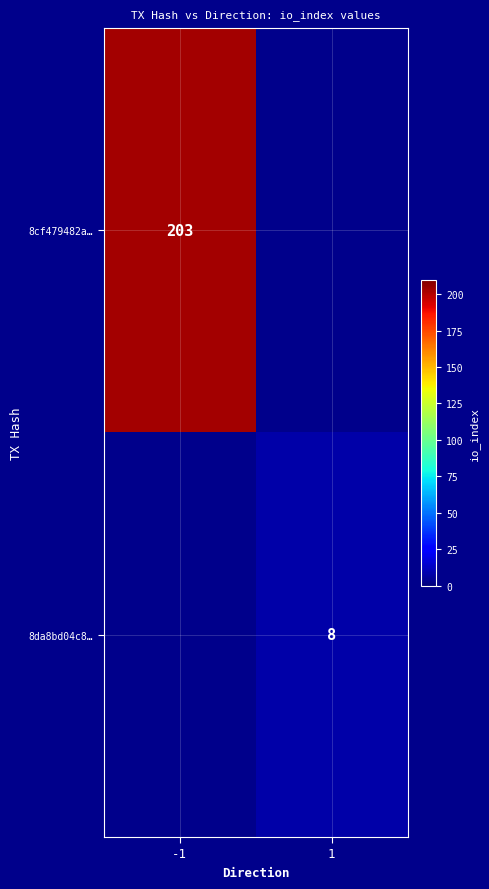

Is it true that 8cf479482a… equals 203 at -1?

True